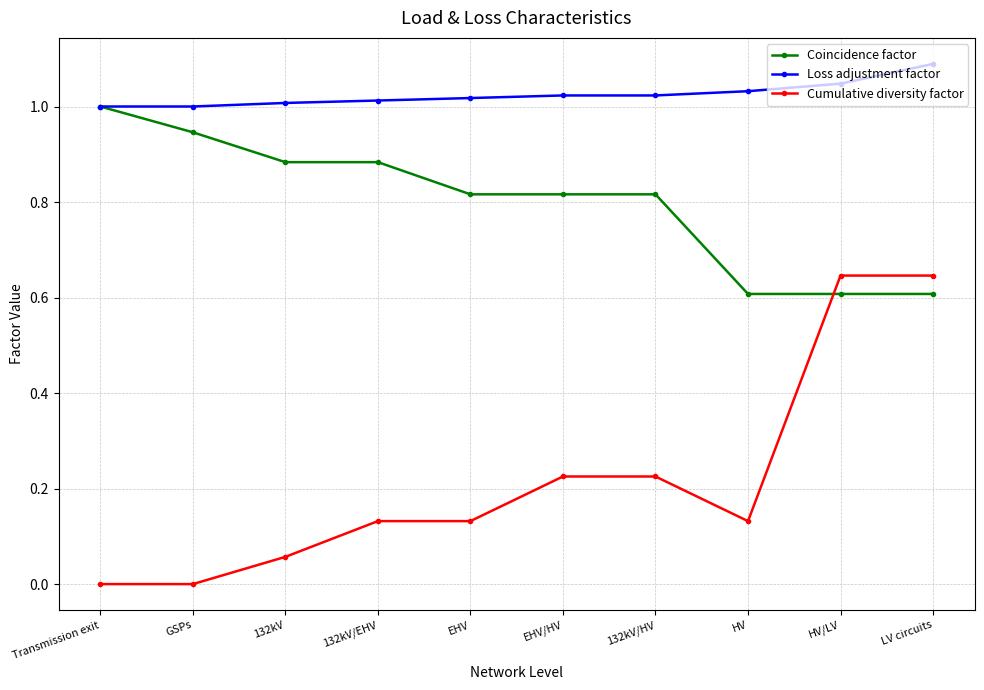

True or false: Loss adjustment factor and Cumulative diversity factor intersect in this chart.

False